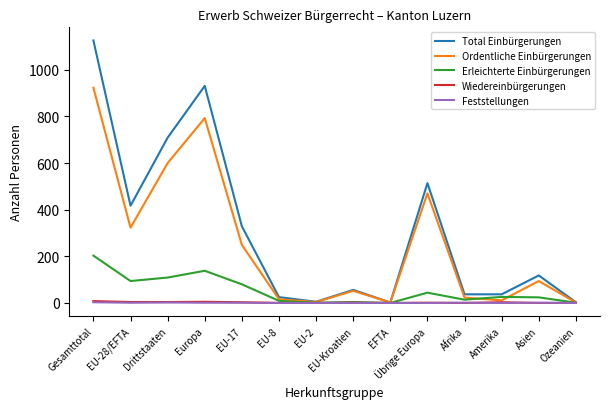

The value of Ordentliche Einbürgerungen at EU-28/EFTA is 323. True or false?

True